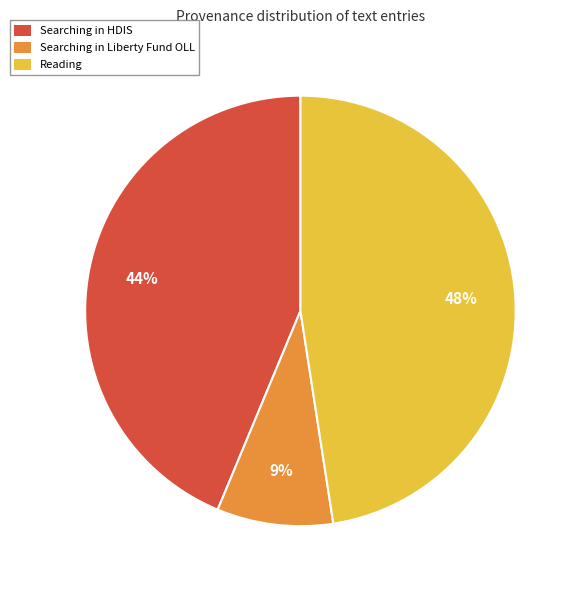

Which slice is the smallest?

Searching in Liberty Fund OLL